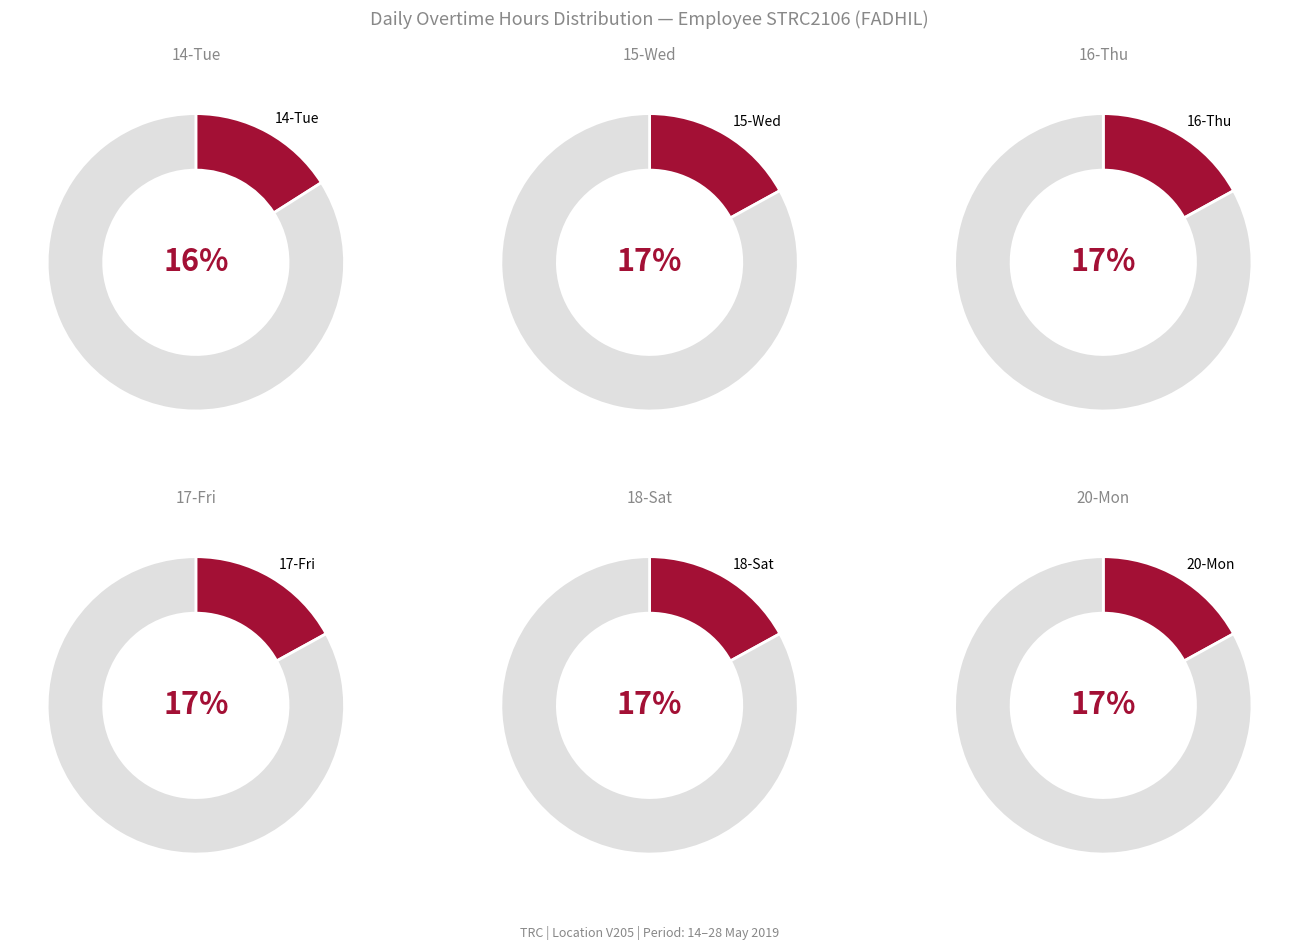

Does 15-Wed OT account for over 50% of the chart?

No